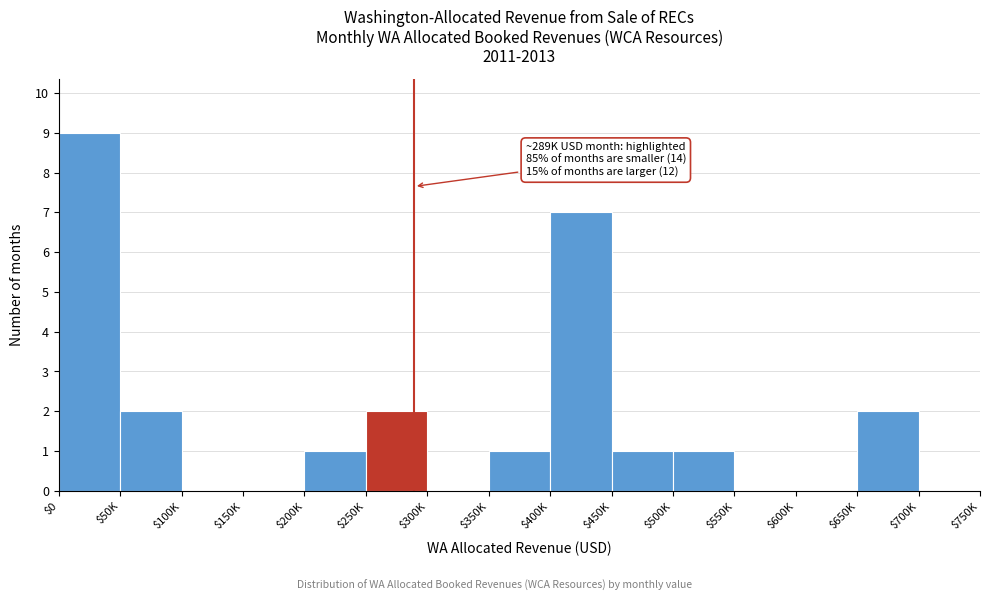

True or false: the data shows 1 at $650K.

False